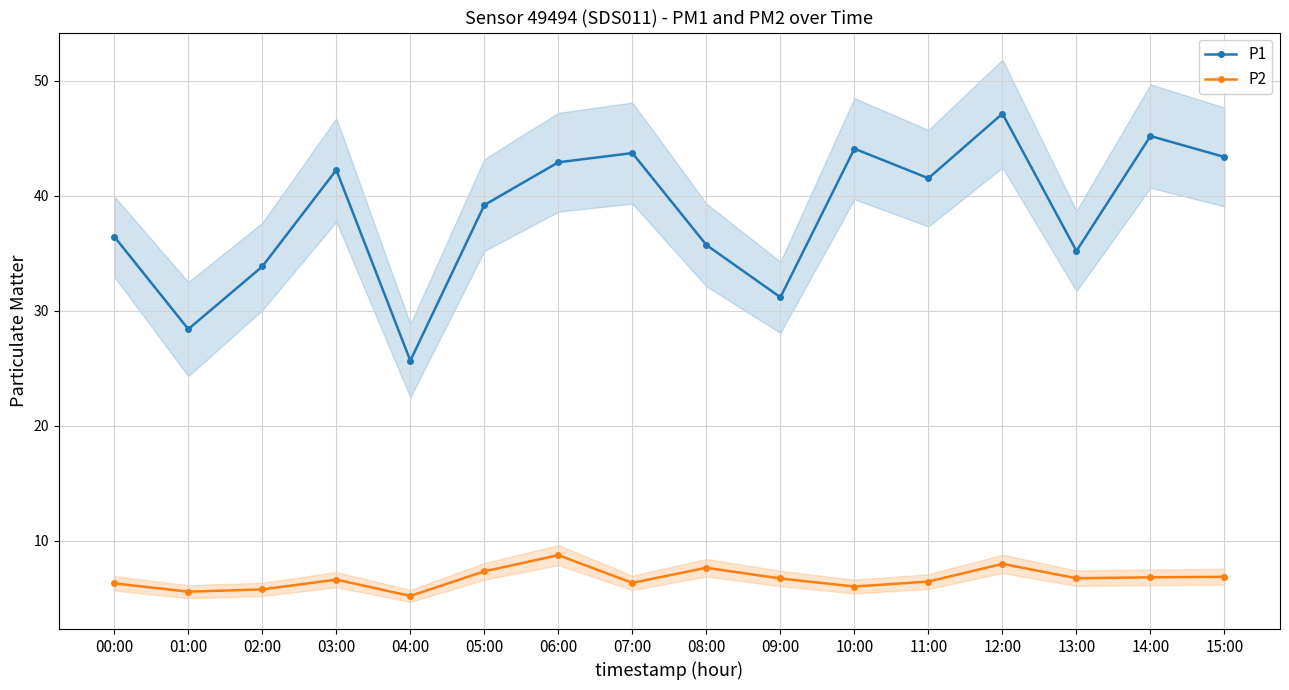

What is the difference between the highest and lowest values at 00:00?

30.2